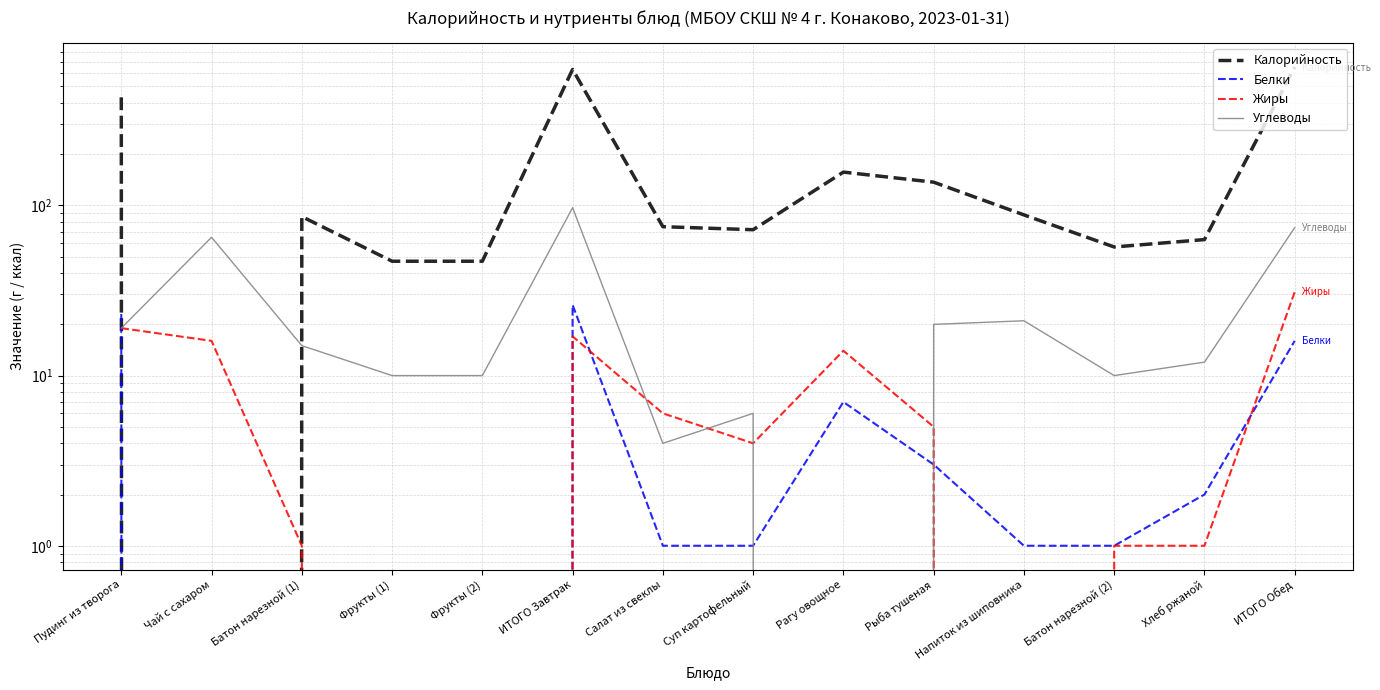

What is the label of the 6th point from the right?

Рагу овощное